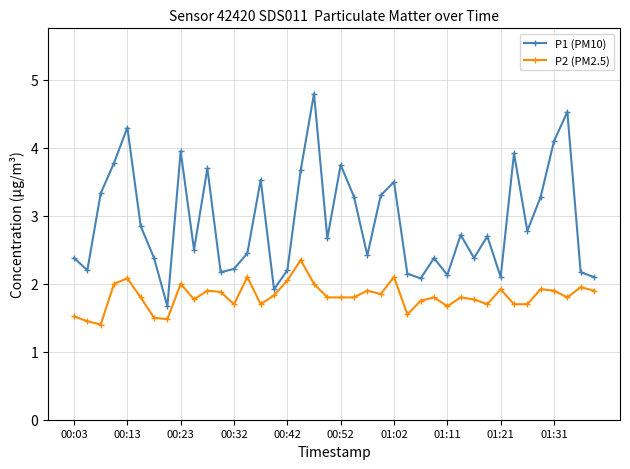

Which series has the largest total across all categories?

P1 (PM10)